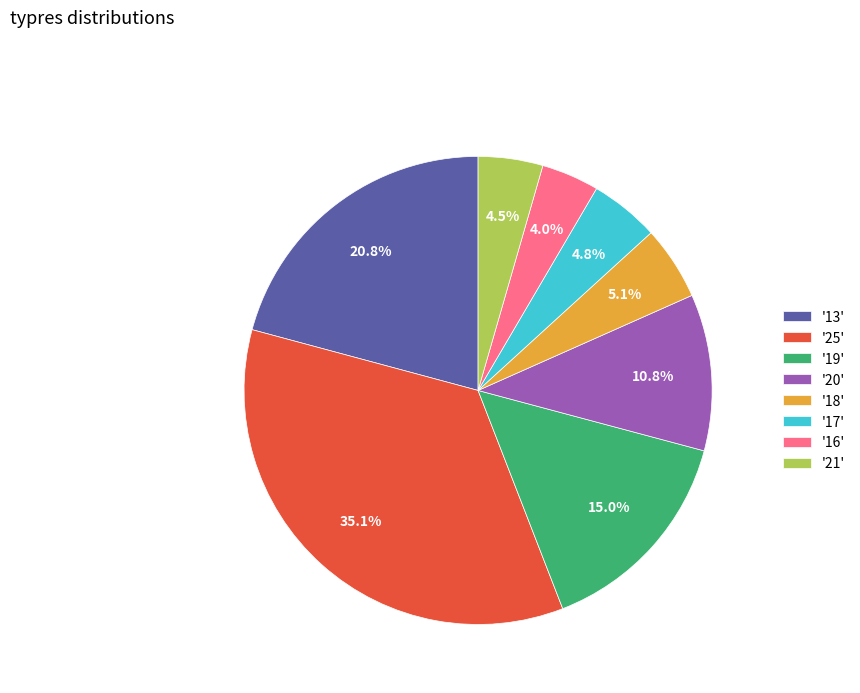

Do '21' and '20' together represent more than half of the pie?

No